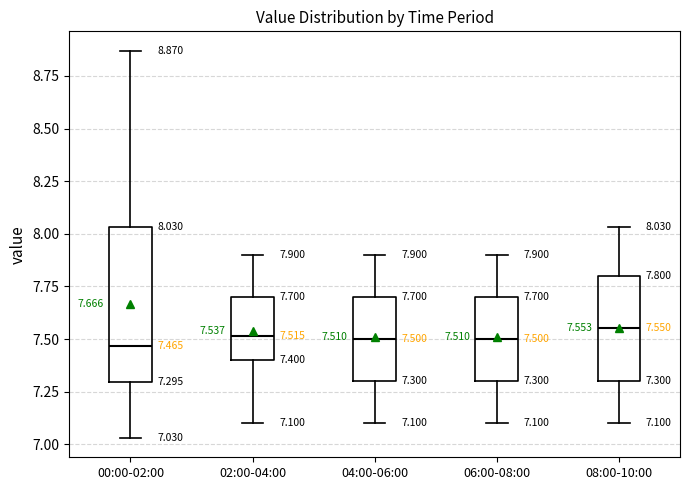

Comparing the boxes themselves (not the whiskers), which one is the tallest?

00:00-02:00